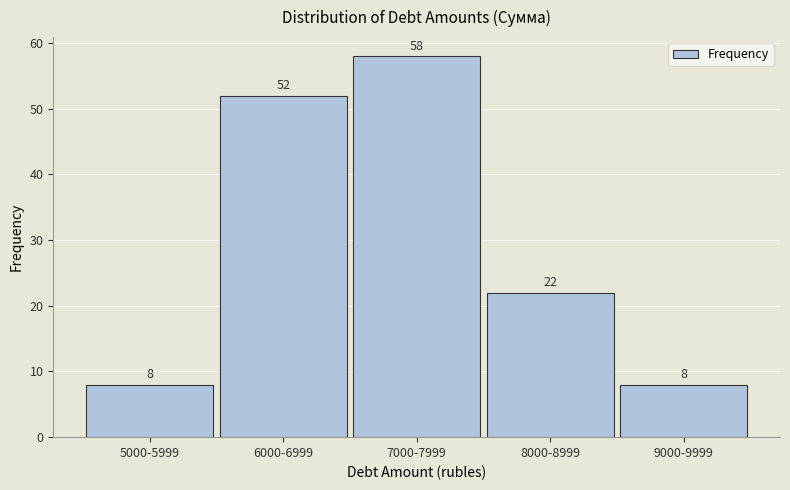

Reading left to right, extract all data points from this chart.

8	52	58	22	8